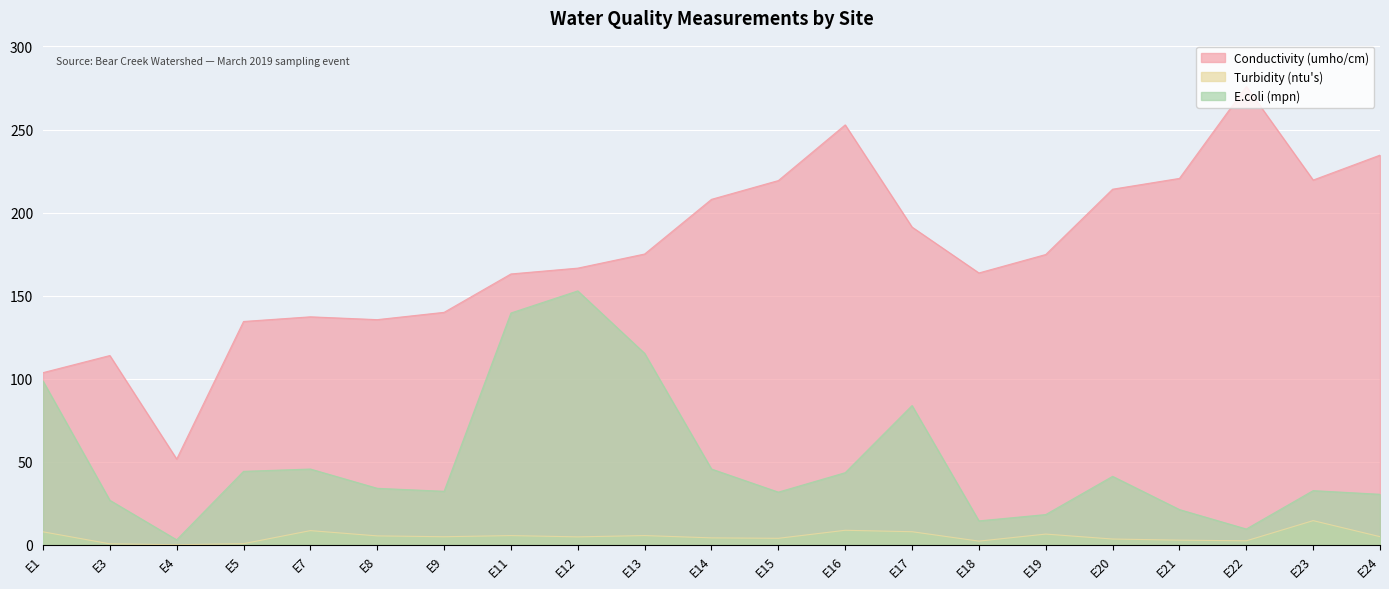

True or false: Conductivity (umho/cm) has a value of 30.8 at E1.

False